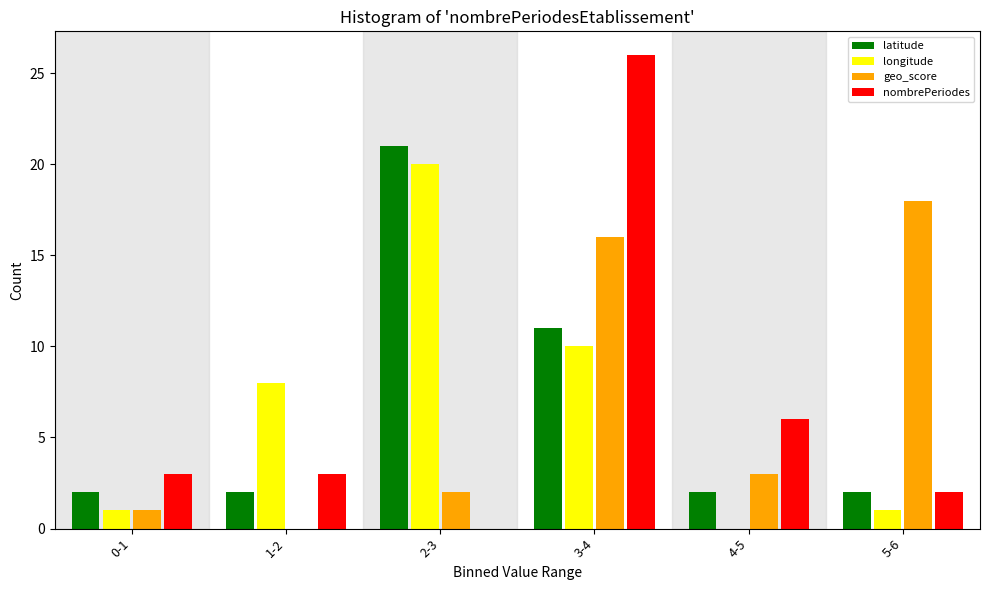

Reading left to right, transcribe all the data shown in this chart.

latitude: 0-1=2	1-2=2	2-3=21	3-4=11	4-5=2	5-6=2
longitude: 0-1=1	1-2=8	2-3=20	3-4=10	4-5=0	5-6=1
geo_score: 0-1=1	1-2=0	2-3=2	3-4=16	4-5=3	5-6=18
nombrePeriodes: 0-1=3	1-2=3	2-3=0	3-4=26	4-5=6	5-6=2